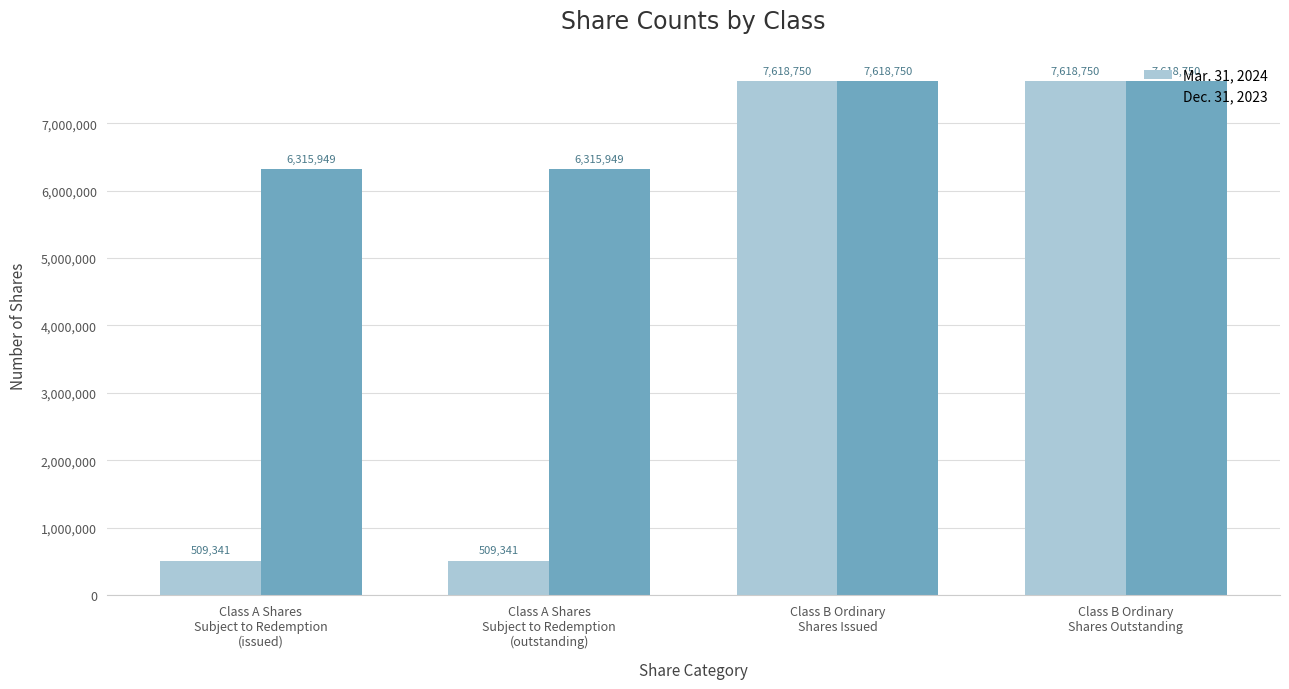

Does the chart contain stacked bars?

No